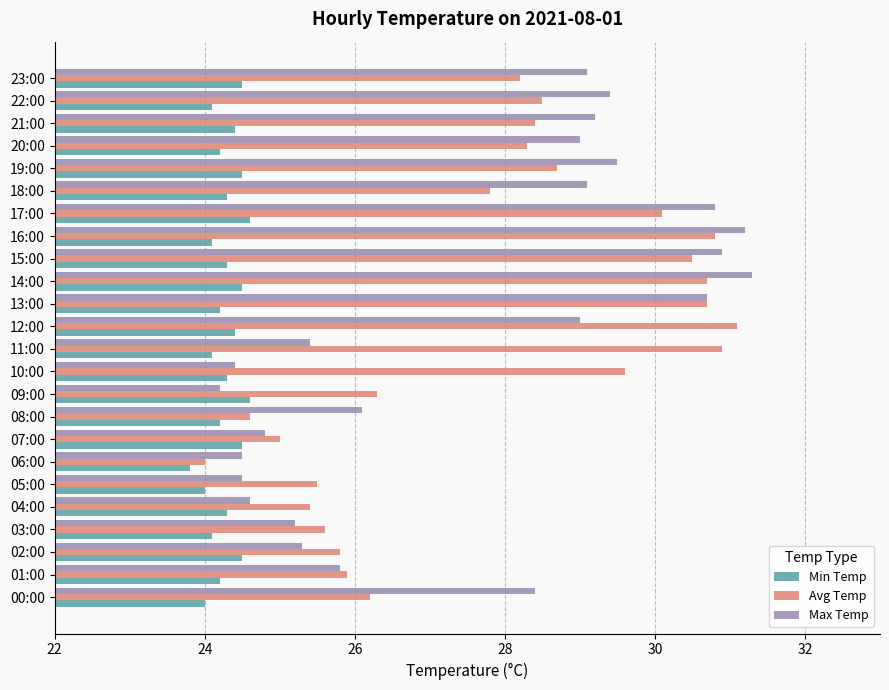

Rank the series by their maximum value, from highest to lowest.

Max Temp, Avg Temp, Min Temp